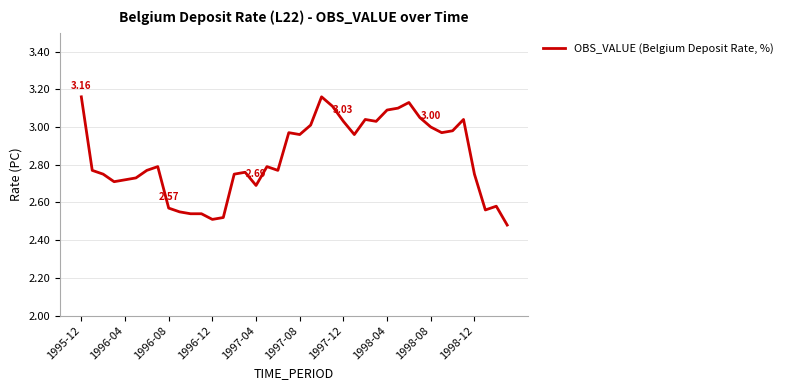

What is the difference between the maximum and minimum values?

0.7